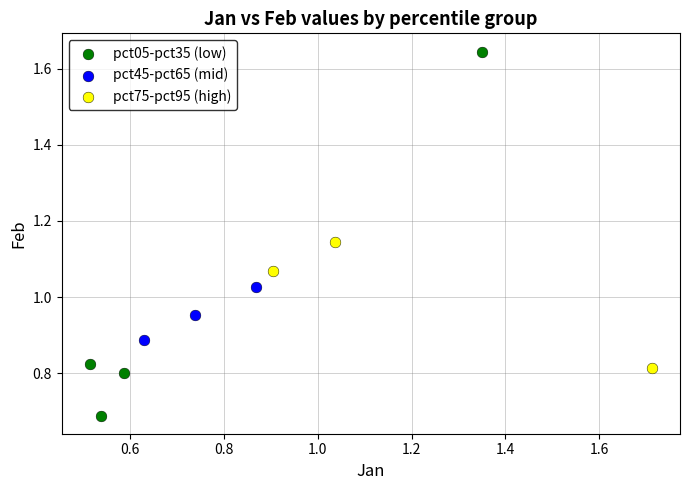

Which series reaches the minimum Y coordinate?

pct05-pct35 (low)